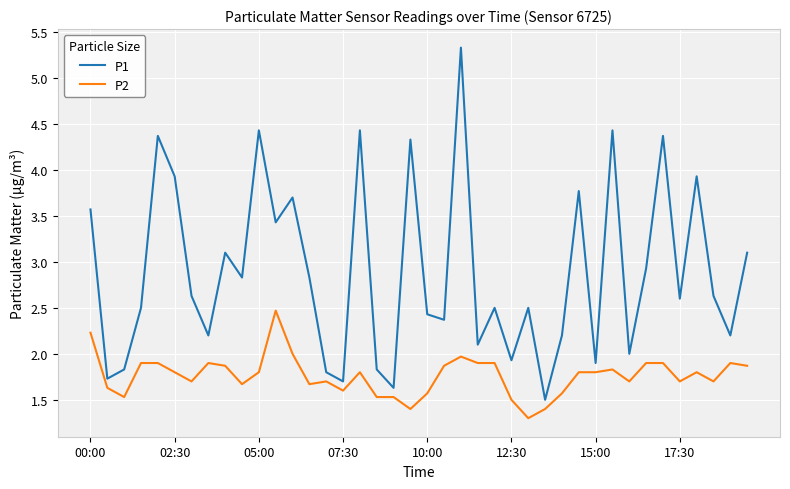

Which series has the largest total across all categories?

P1